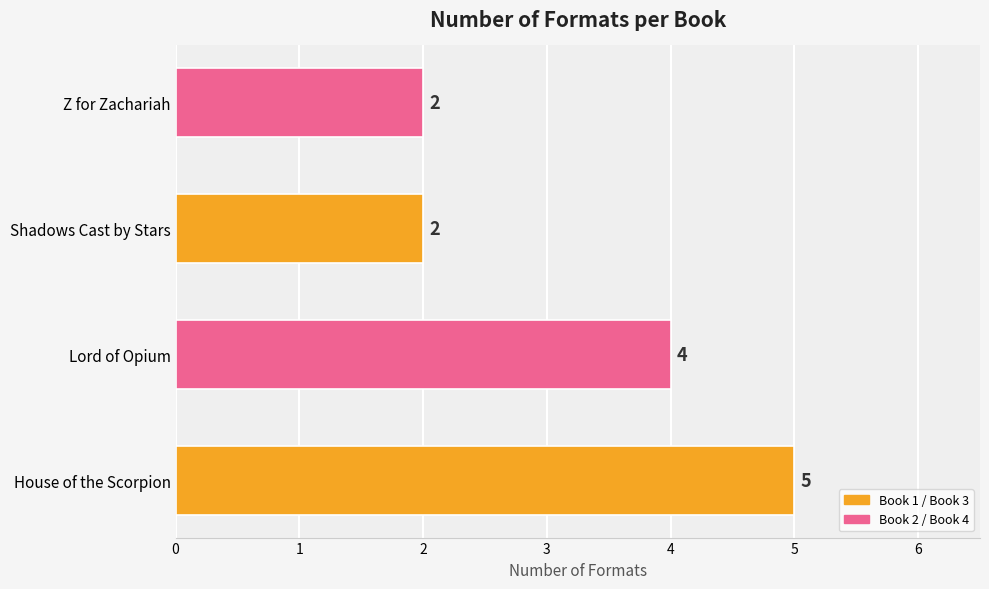

What is the difference between the maximum and minimum values?

3